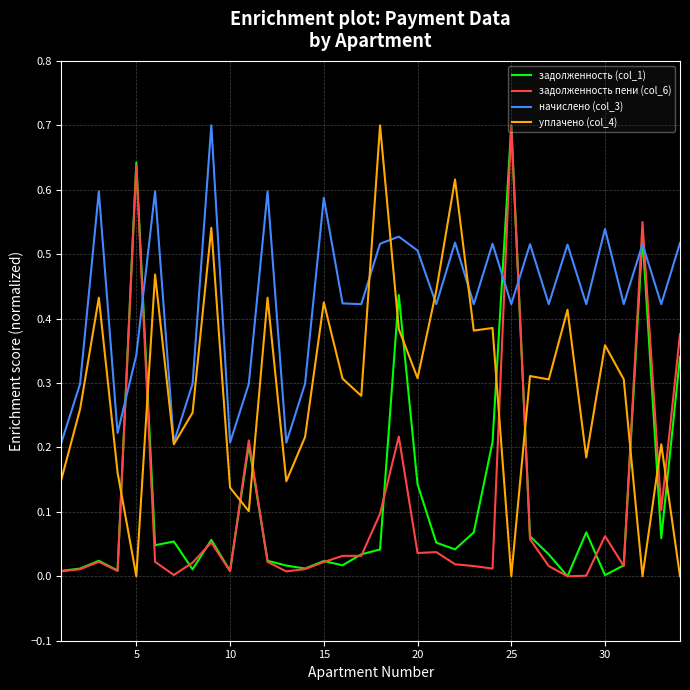

True or false: начислено (col_3) and задолженность (col_1) intersect in this chart.

True